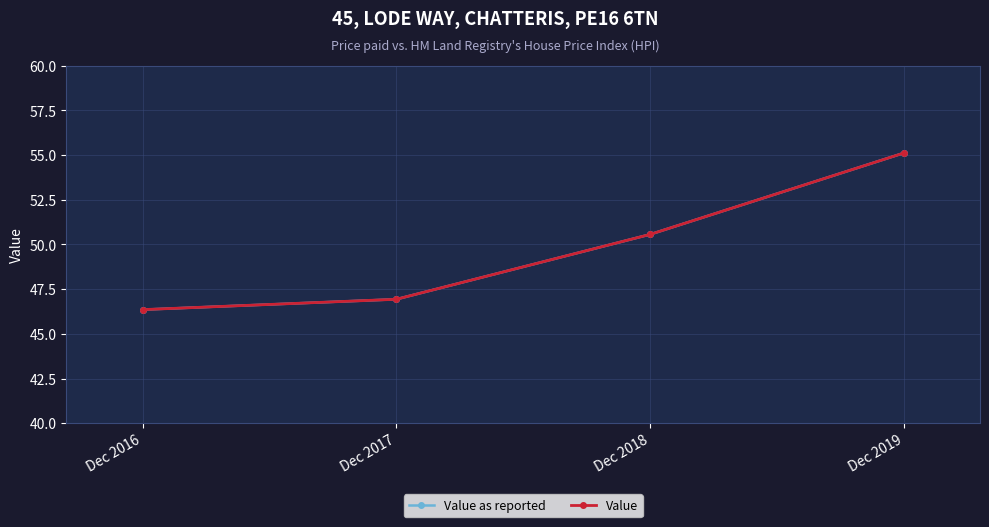

Does the chart have visible grid lines?

Yes